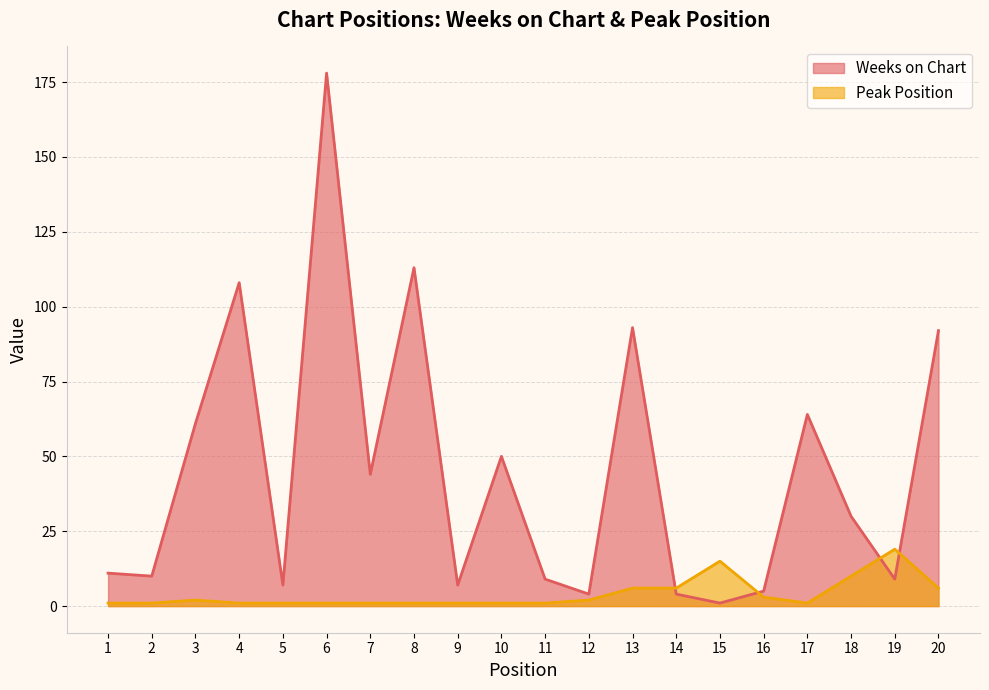

After their last crossing, which series has the higher values: Weeks on Chart or Peak Position?

Weeks on Chart